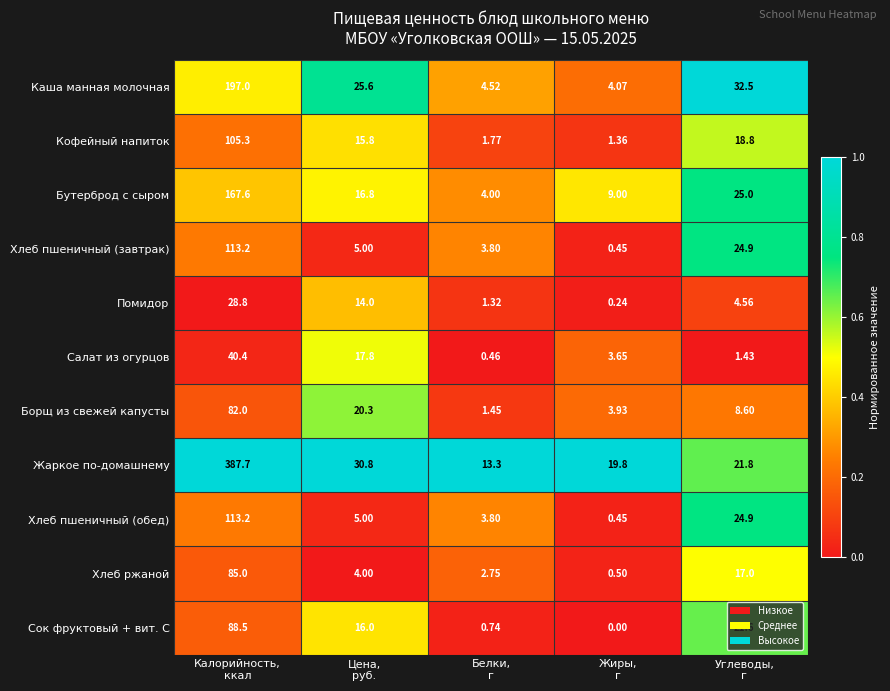

Which series has the largest range (max minus min)?

Жаркое по-домашнему